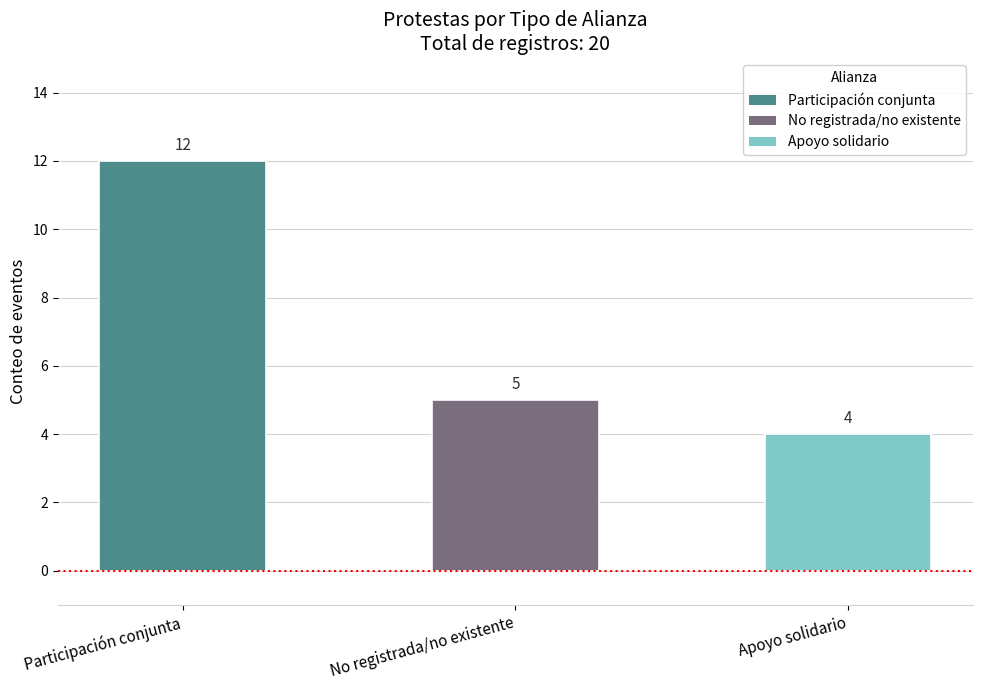

What is the difference between the values at Participación conjunta and Apoyo solidario?

8